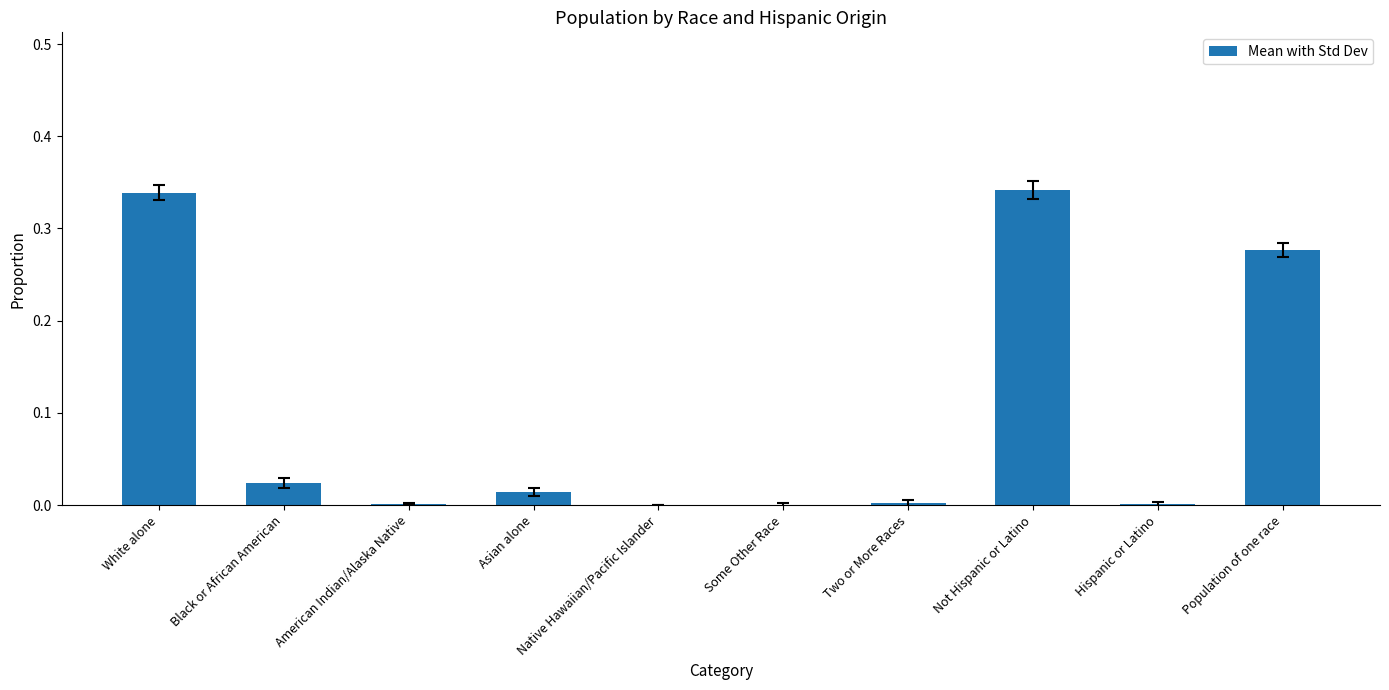

What is the sum of all values?

1.0